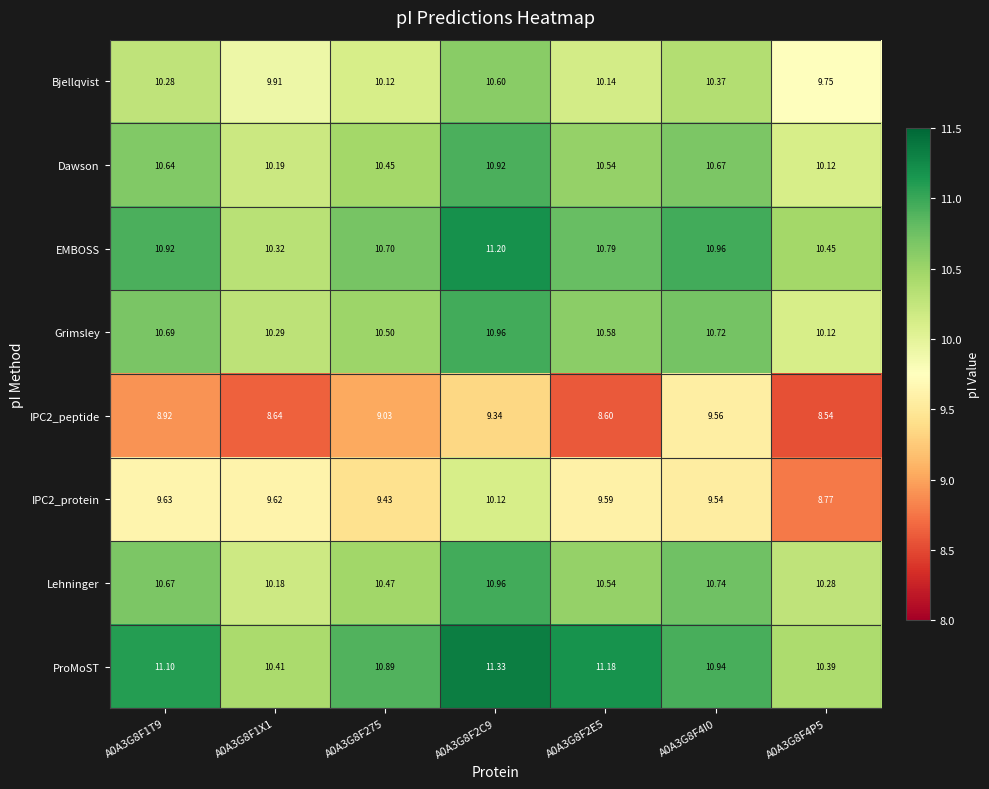

At which category does the chart reach its minimum across all series?

A0A3G8F4P5